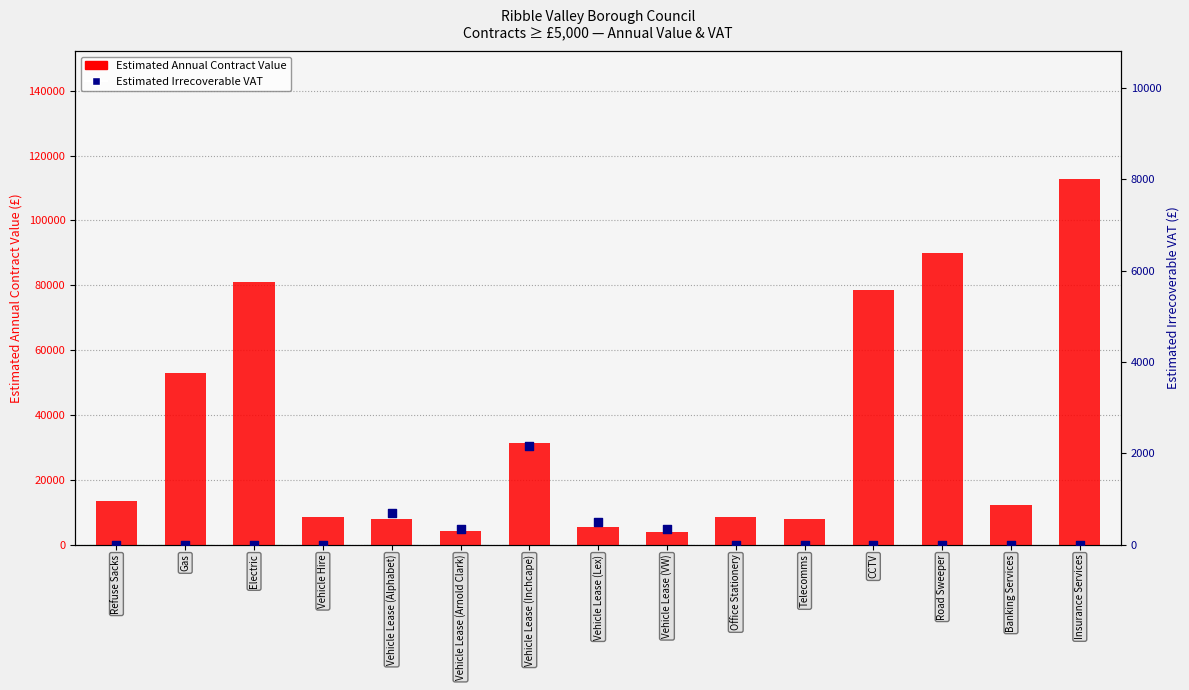

At which category is the sum across all series the highest?

Insurance Services